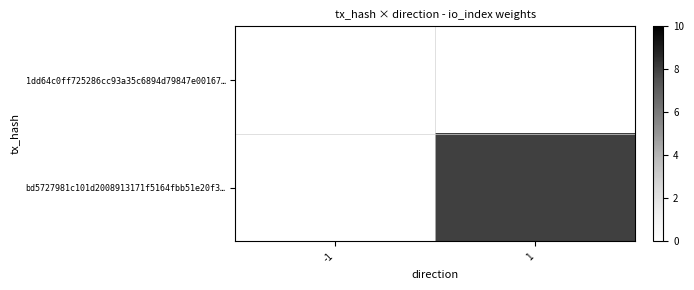

List the series in order of their peak value, highest first.

1dd64c0ff725286cc93a35c6894d79847e00167…, bd5727981c101d2008913171f5164fbb51e20f3…